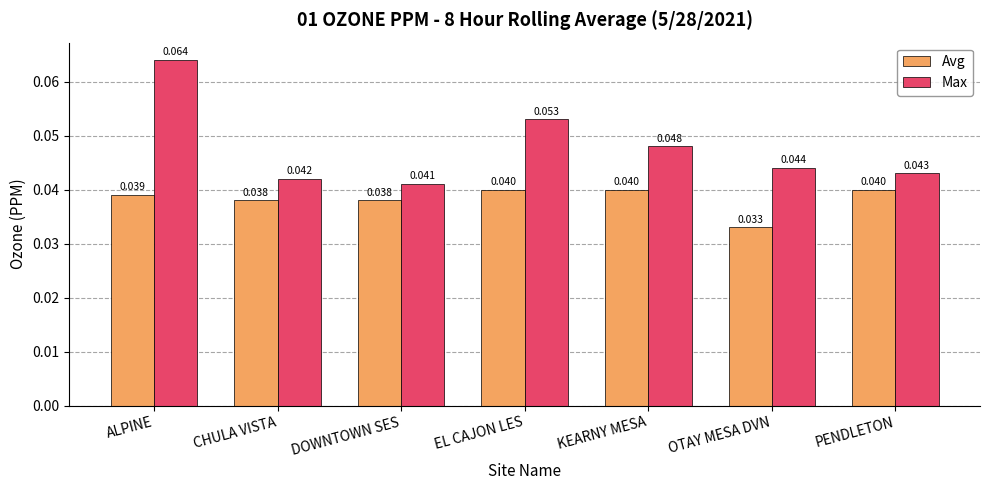

Is it true that Avg equals 0.1 at EL CAJON LES?

False